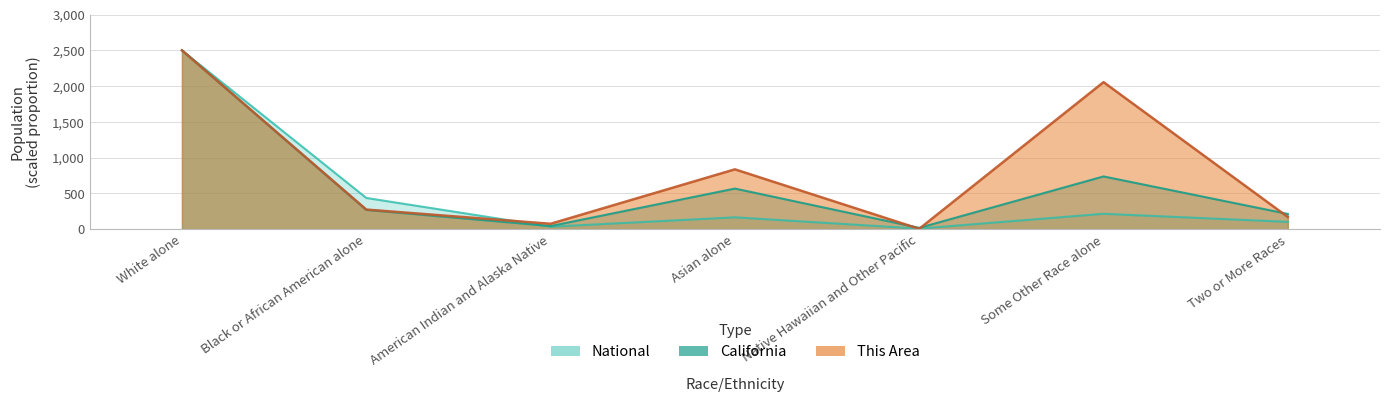

How many intersections are there between National and California?

1